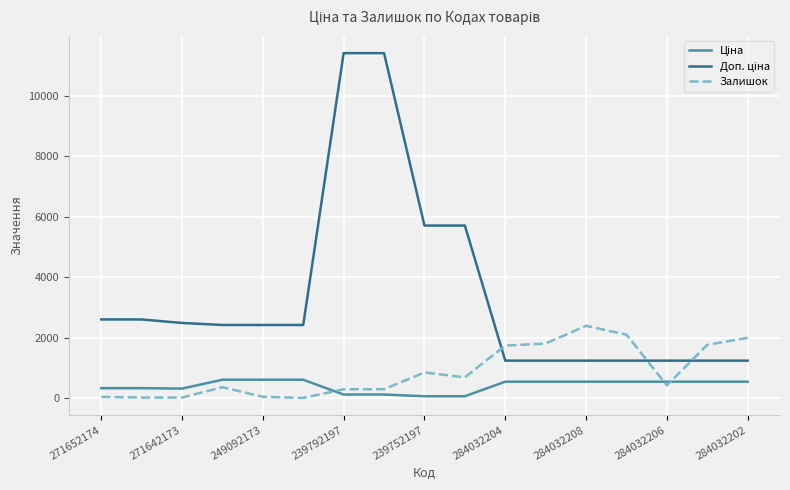

What is the maximum value shown in the chart?

11410.0